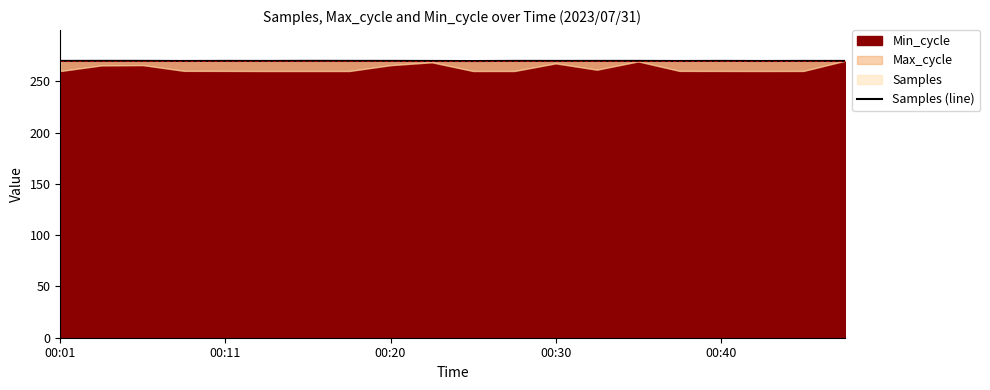

What value does the data have at 00:40?

269.9